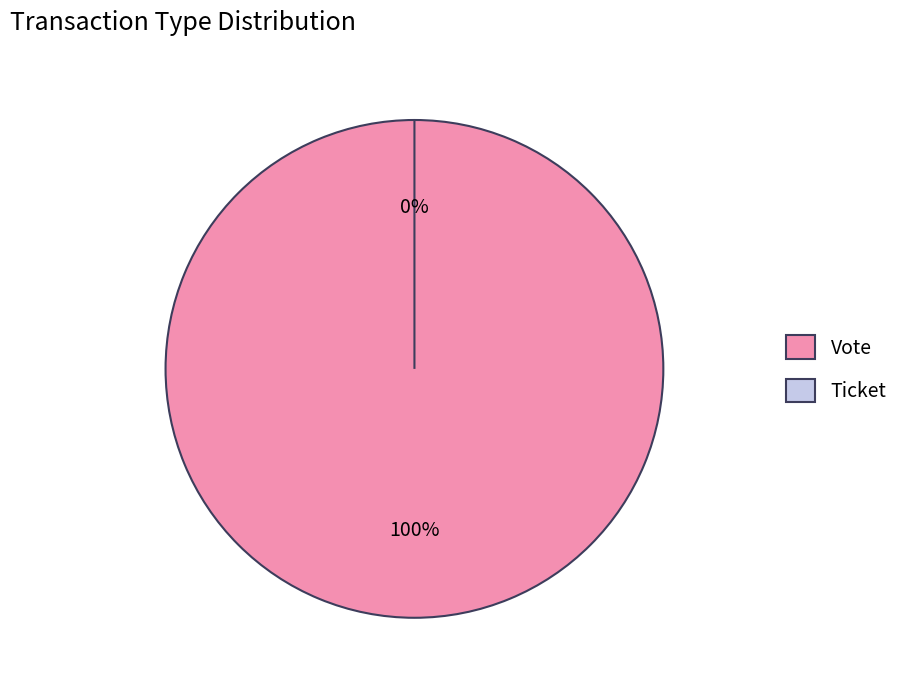

What is the largest slice in the pie chart?

Vote